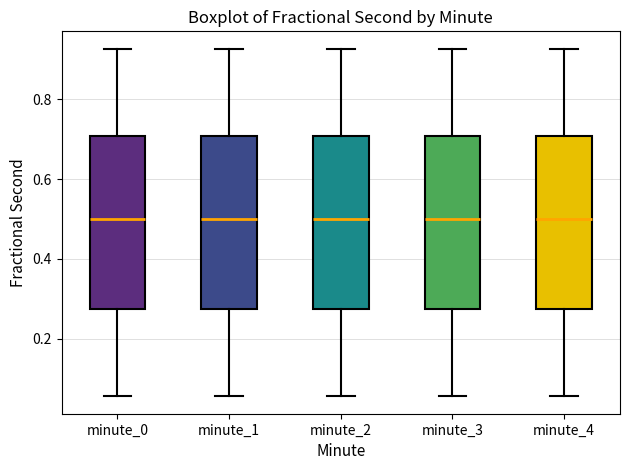

Reading left to right, read every box against the y-axis: the position of its median line, the range the box covers, and the ends of its whiskers. The values are not printed on the chart, so give them approximately, as read against the axis.

minute_0: median 0.50, box 0.28 to 0.70, whiskers 0.06 to 0.92
minute_1: median 0.50, box 0.28 to 0.70, whiskers 0.06 to 0.92
minute_2: median 0.50, box 0.28 to 0.70, whiskers 0.06 to 0.92
minute_3: median 0.50, box 0.28 to 0.70, whiskers 0.06 to 0.92
minute_4: median 0.50, box 0.28 to 0.70, whiskers 0.06 to 0.92